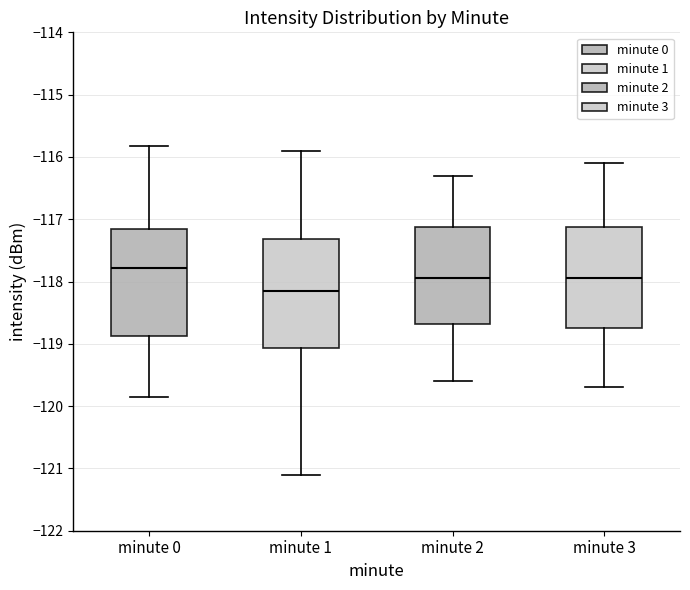

Where does the upper whisker of the box for minute 0 end on the y-axis? The values are not printed on the chart, so give them approximately, as read against the axis.

-115.8